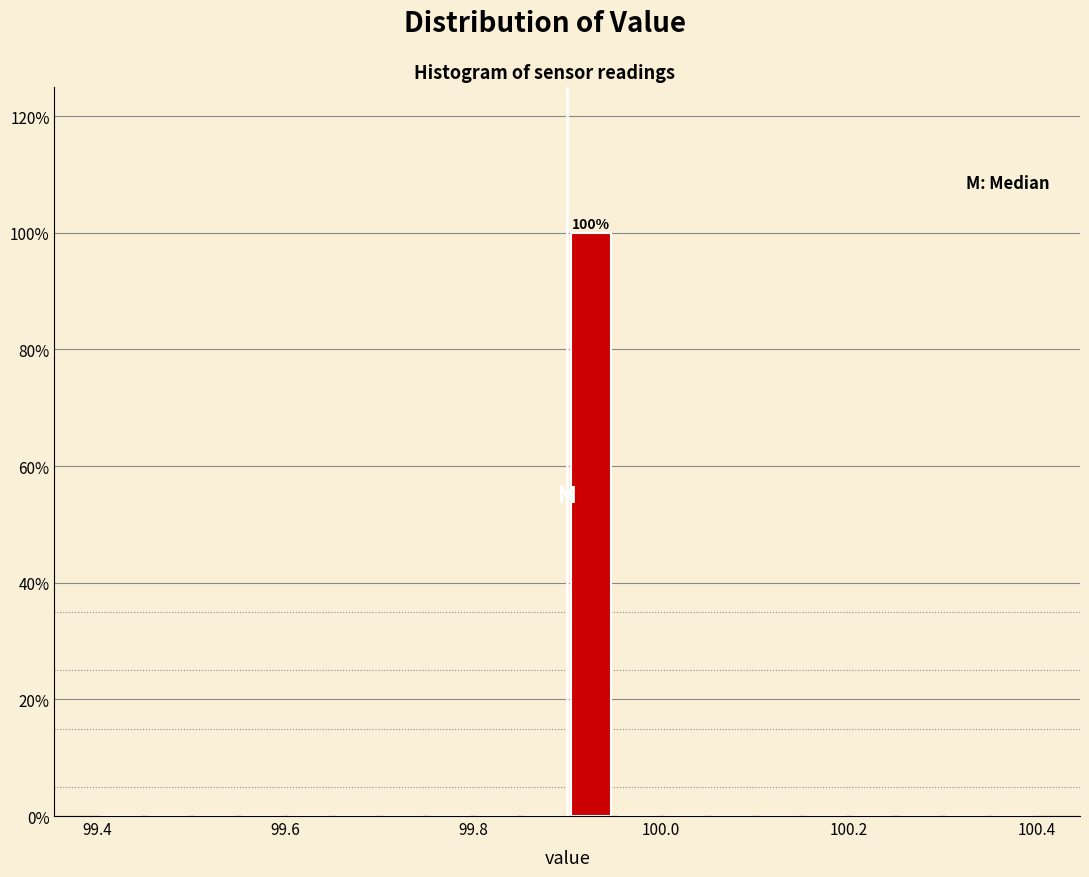

Read against the x-axis, roughly where is the centre of the tallest bar?

99.92